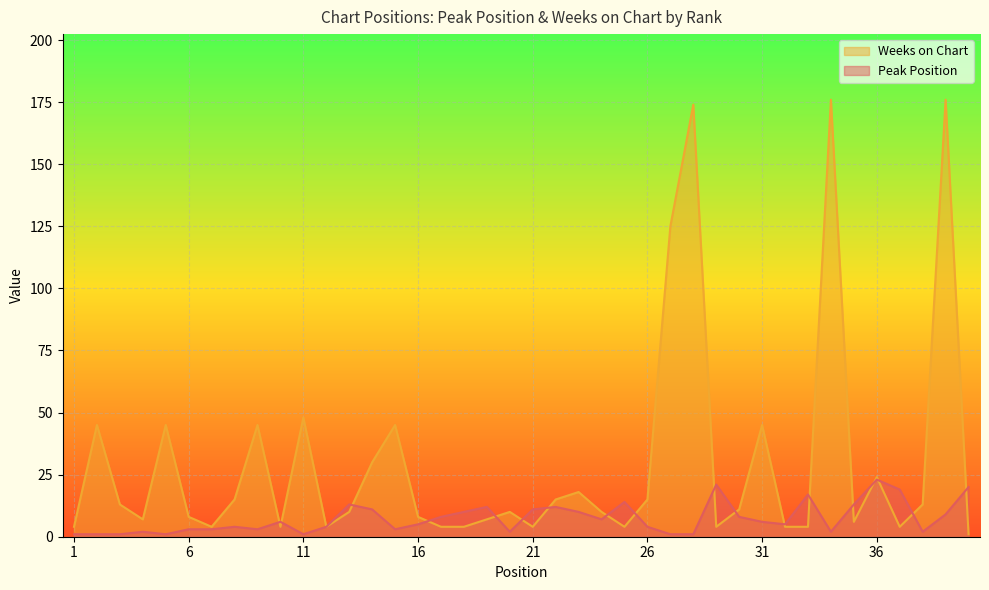

What value does the Peak Position series have at 31?

6